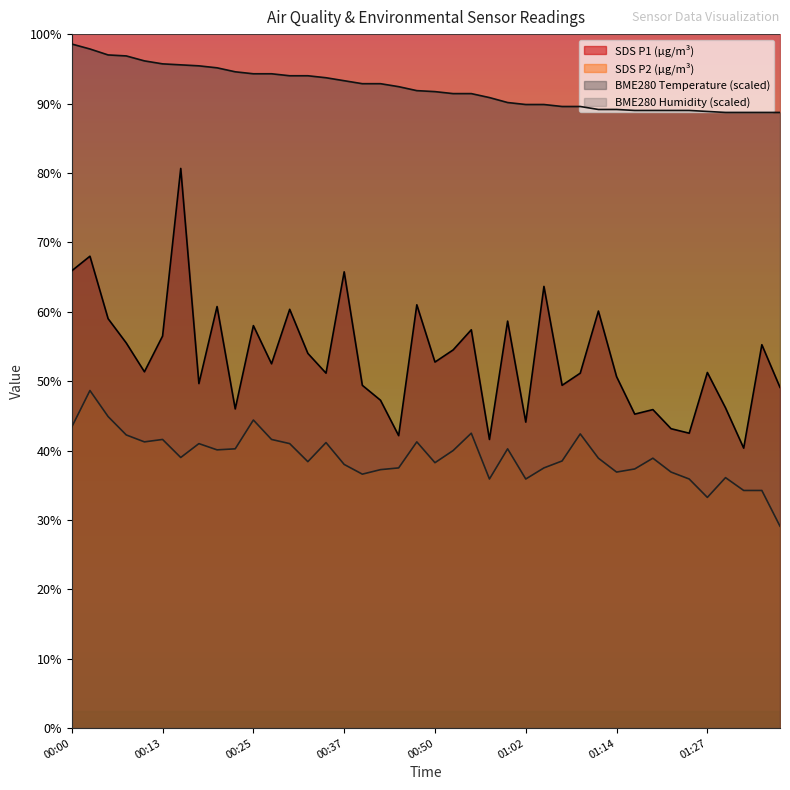

What is the value of the SDS_P2 point at the 39th from the left?

6.8